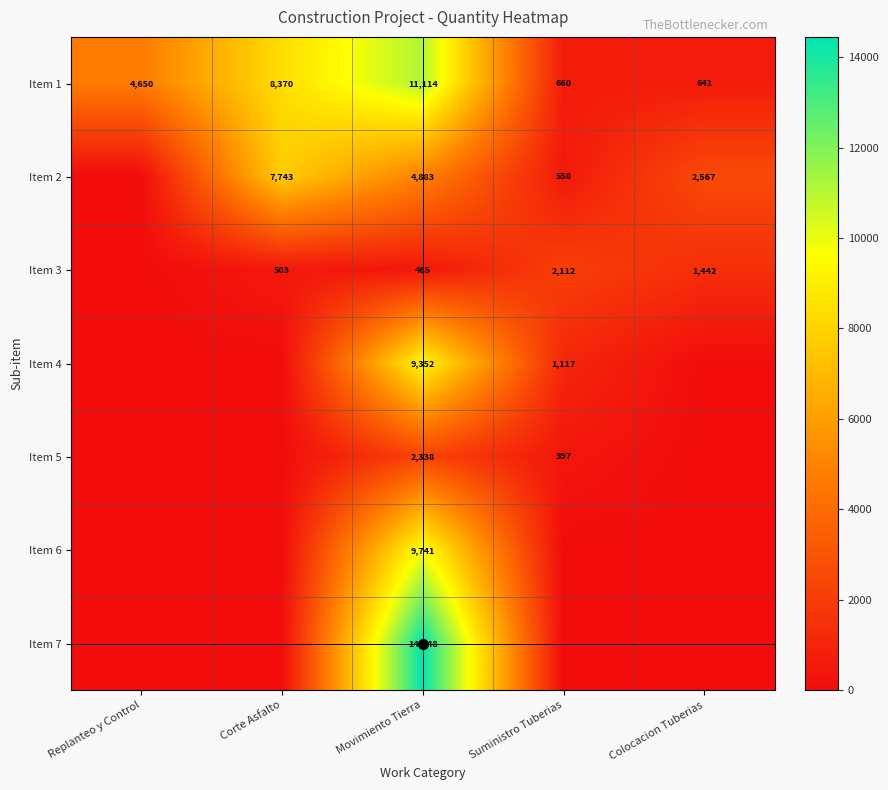

How many data points in Item 2 are above 2567?

3